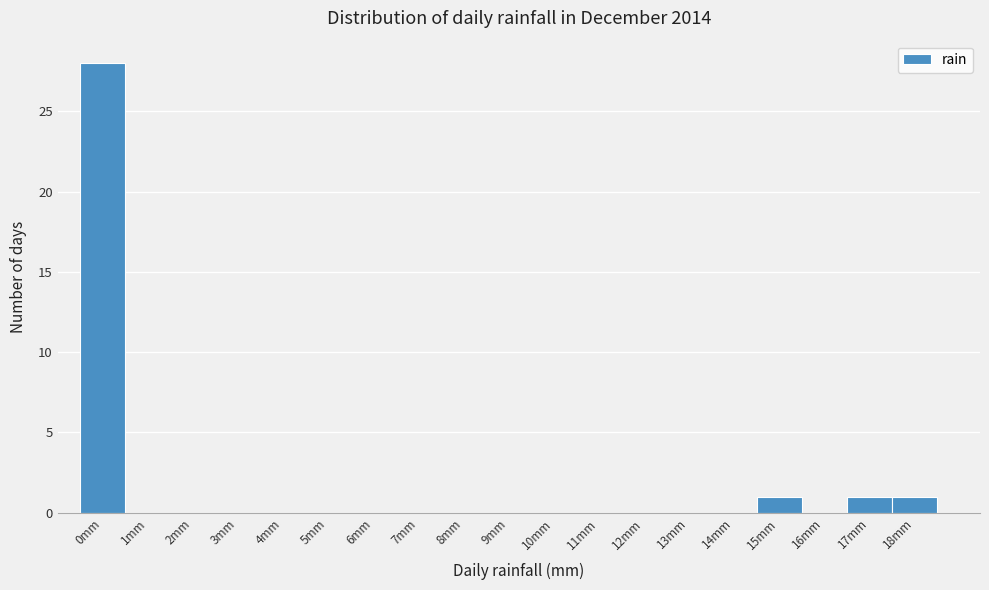

Reading left to right, transcribe all the data shown in this chart.

0mm=28	1mm=0	2mm=0	3mm=0	4mm=0	5mm=0	6mm=0	7mm=0	8mm=0	9mm=0	10mm=0	11mm=0	12mm=0	13mm=0	14mm=0	15mm=1	16mm=0	17mm=1	18mm=1